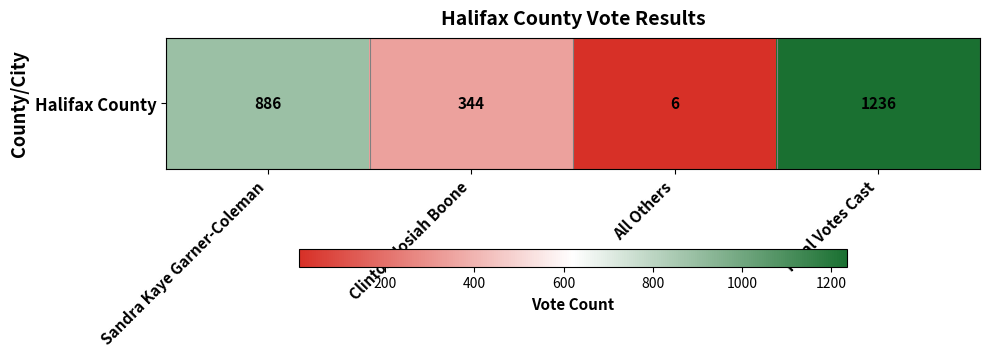

Count the number of values greater than 886.

1